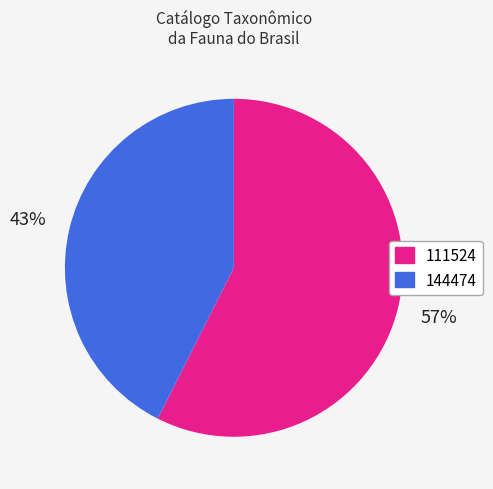

Which slice is the largest?

111524